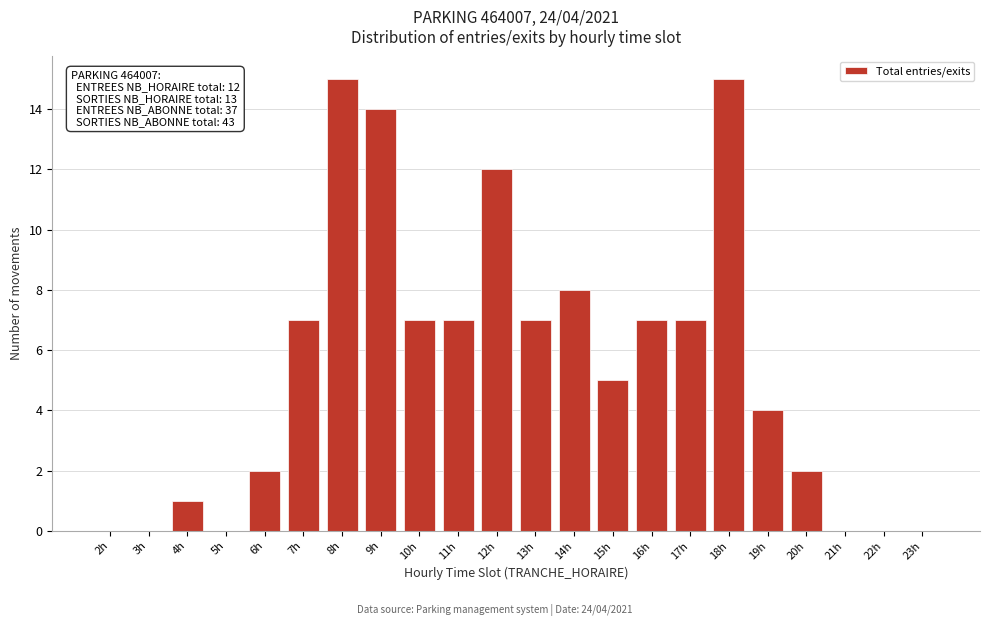

Reading left to right, extract all data points from this chart.

2h=0	3h=0	4h=1	5h=0	6h=2	7h=7	8h=15	9h=14	10h=7	11h=7	12h=12	13h=7	14h=8	15h=5	16h=7	17h=7	18h=15	19h=4	20h=2	21h=0	22h=0	23h=0